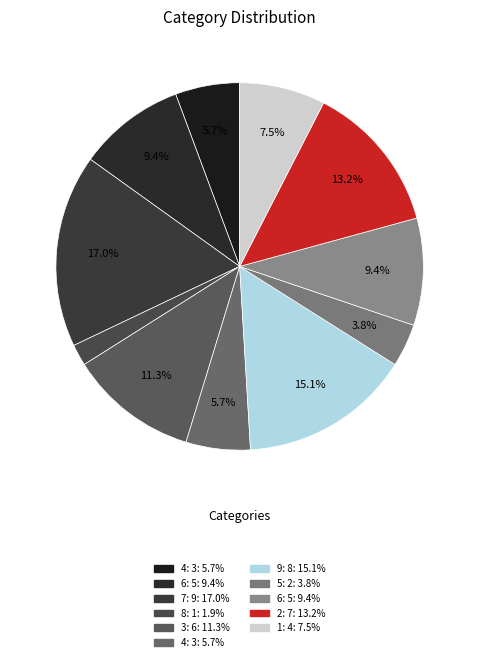

Count the number of slices in the pie.

11